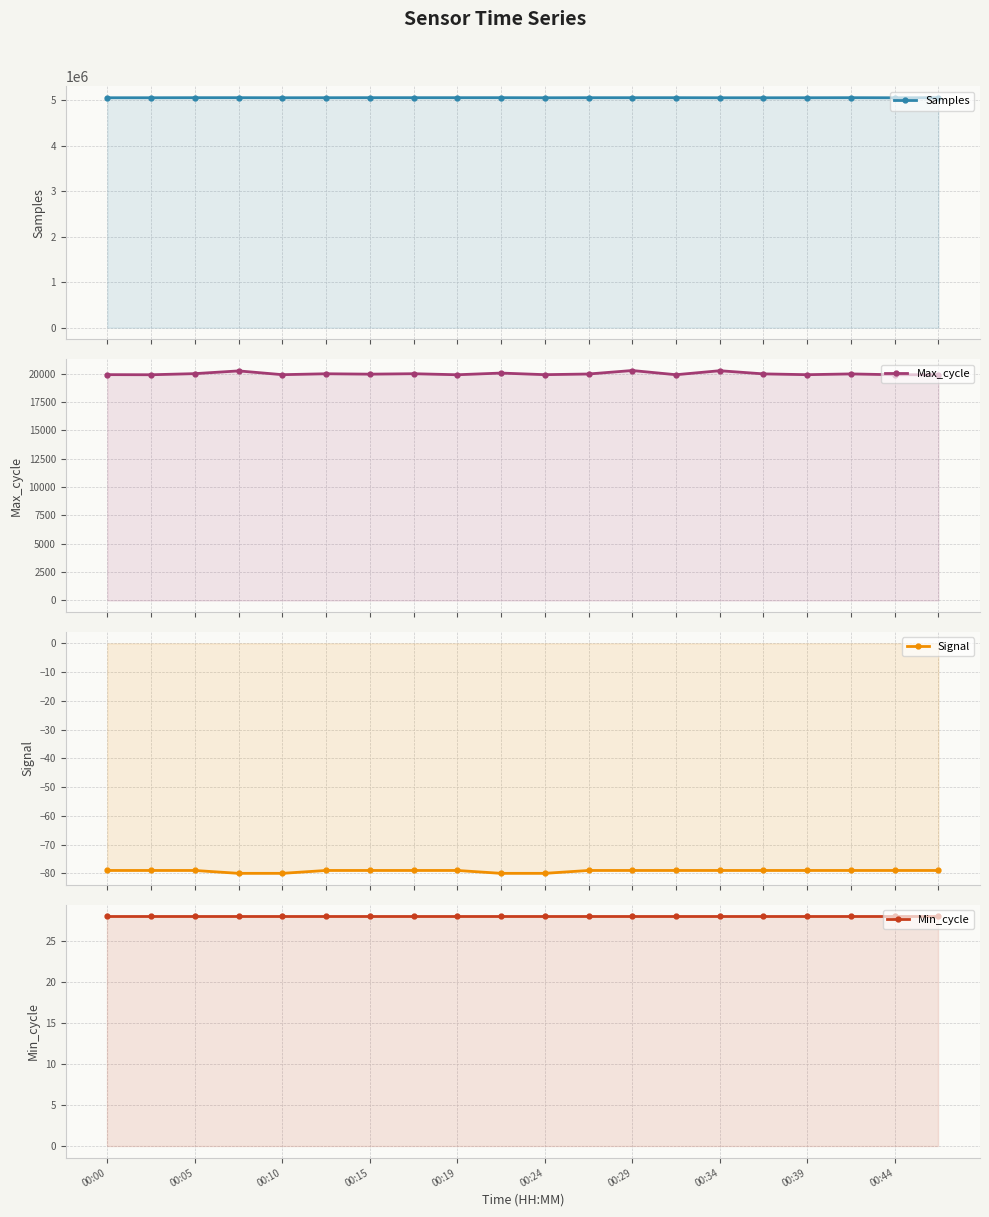

What is the difference between the Samples values at 00:10 and 00:24?

315